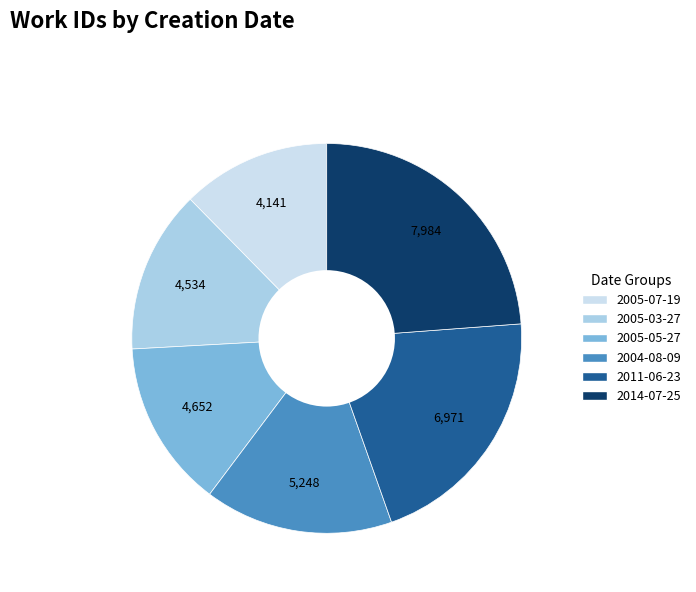

Is it true that 2005-07-19 is 12% of the pie?

True